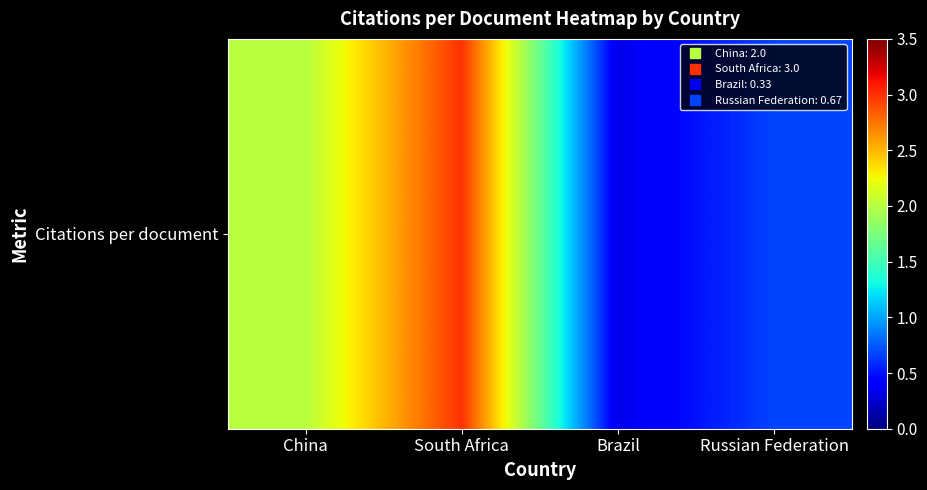

Rank the categories by value from lowest to highest.

Brazil, Russian Federation, China, South Africa